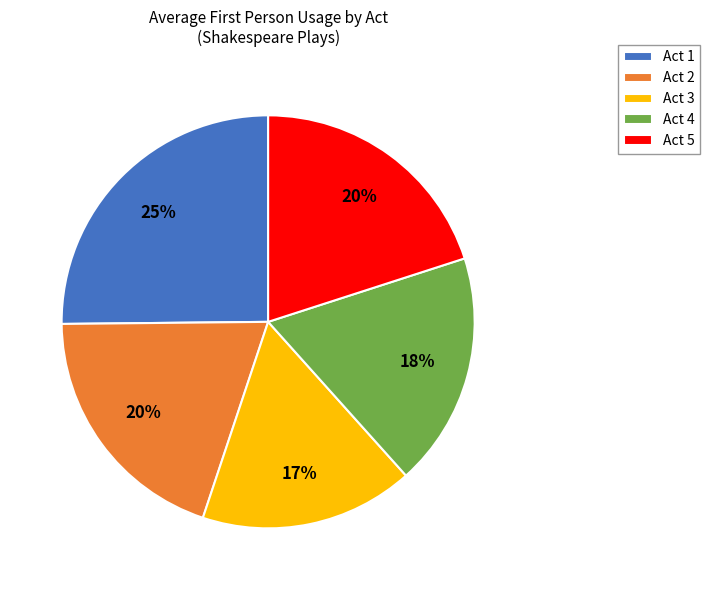

Is the sum of Act 3 and Act 4 greater than half?

No